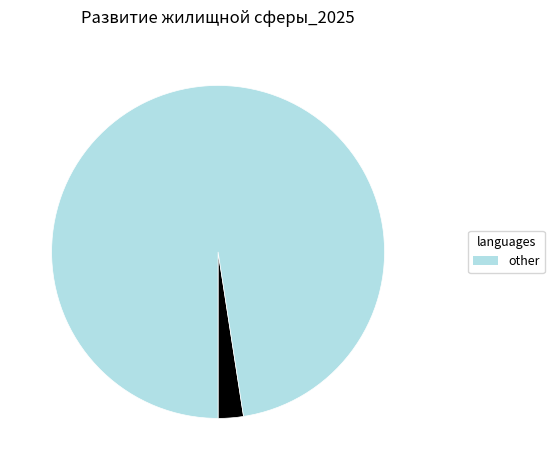

Does any single category account for the majority?

Yes